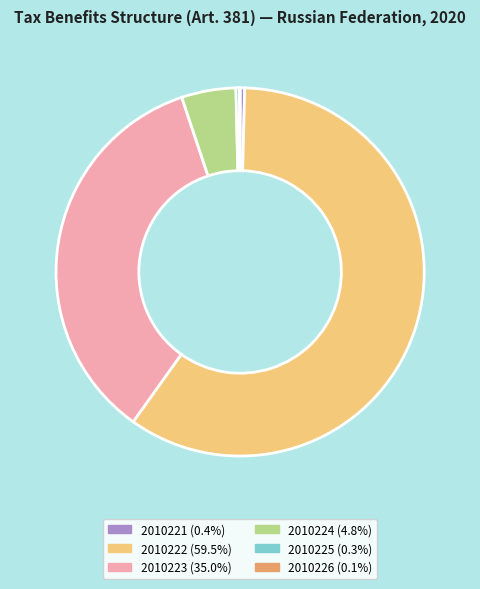

Approximately how many times larger is the value at 2010223 compared to 2010222?

0.6